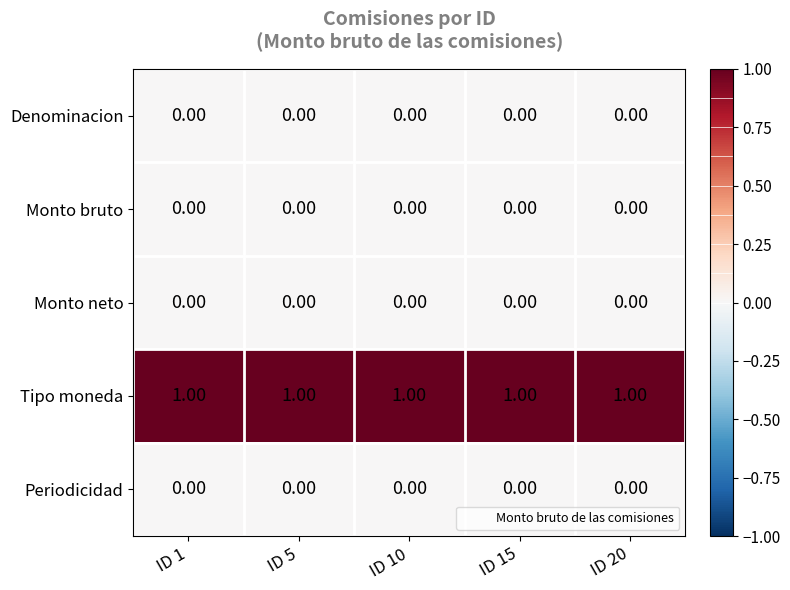

How many distinct data groups are displayed?

5